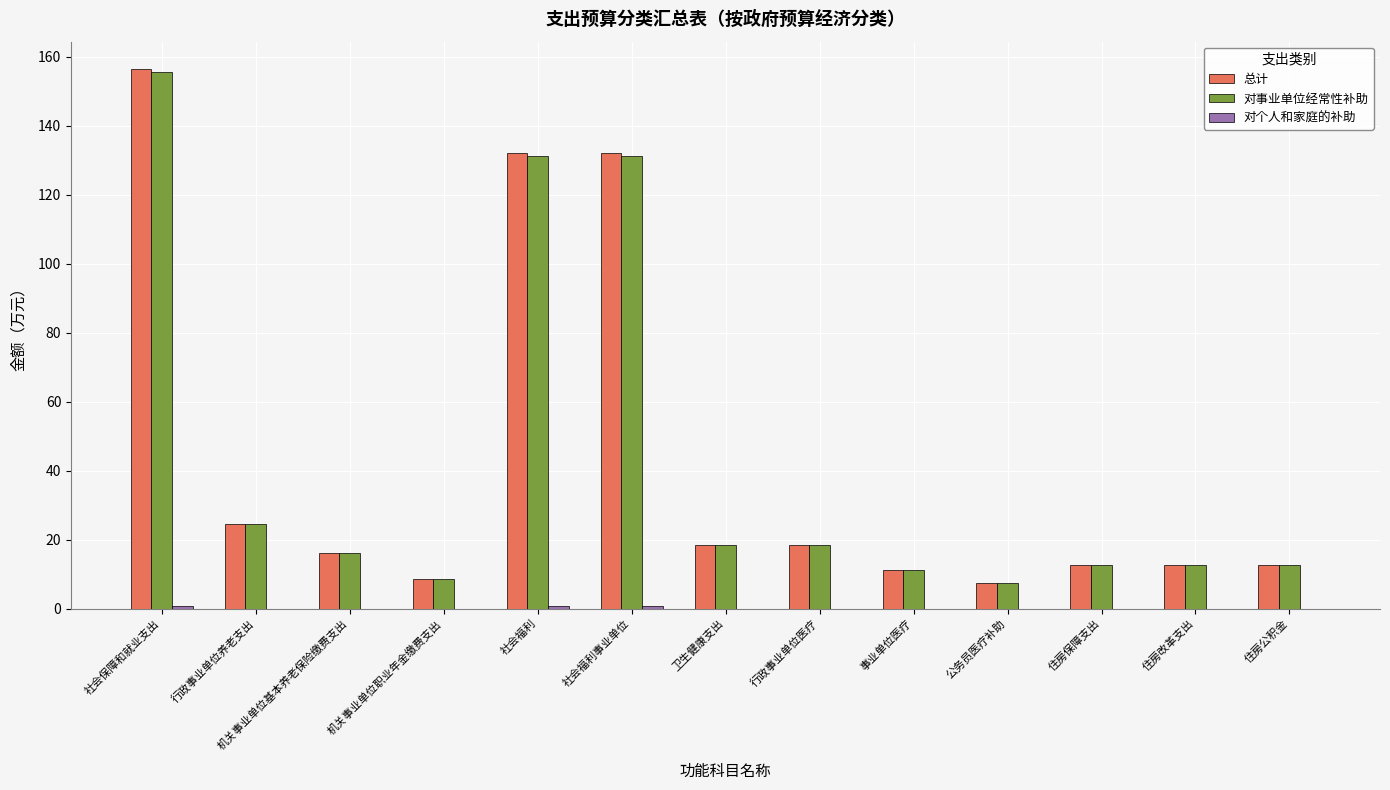

What is the sum of all 对事业单位经常性补助 values?

561.1